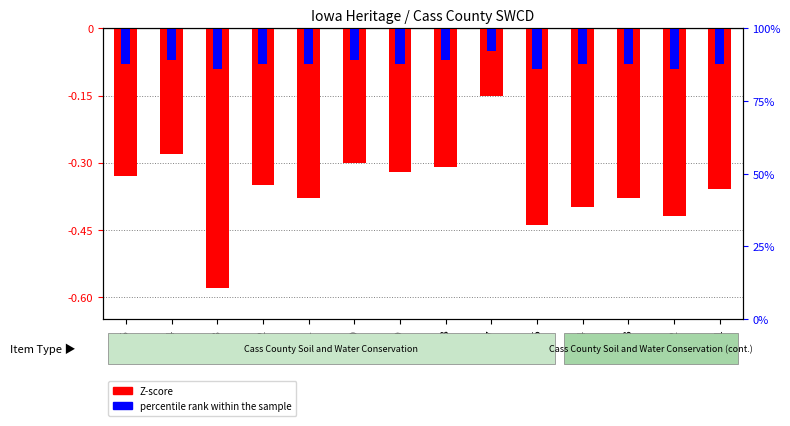

Rank the series by their maximum value, from lowest to highest.

Z-score, percentile rank within the sample